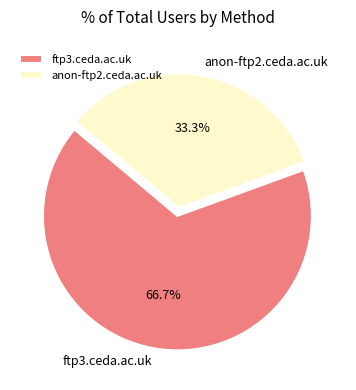

To the nearest percent, what is the combined percentage of ftp3.ceda.ac.uk and anon-ftp2.ceda.ac.uk?

100%